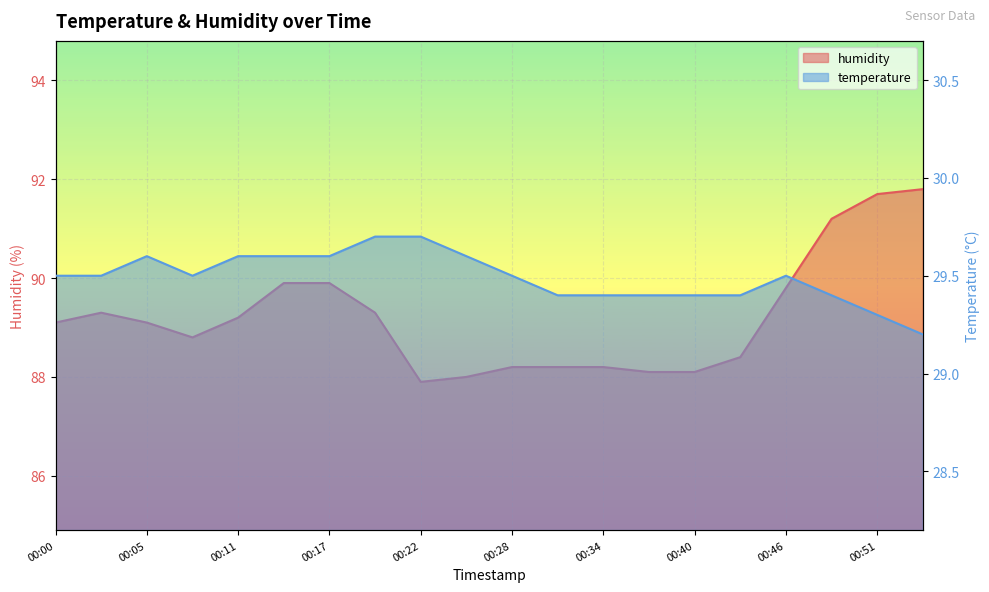

Reading right to left, list all the values displayed in this chart.

humidity: 00:54=91.8	00:51=91.7	00:48=91.2	00:46=89.8	00:43=88.4	00:40=88.1	00:37=88.1	00:34=88.2	00:31=88.2	00:28=88.2	00:25=88.0	00:22=87.9	00:19=89.3	00:17=89.9	00:14=89.9	00:11=89.2	00:08=88.8	00:05=89.1	00:03=89.3	00:00=89.1
temperature: 00:54=29.2	00:51=29.3	00:48=29.4	00:46=29.5	00:43=29.4	00:40=29.4	00:37=29.4	00:34=29.4	00:31=29.4	00:28=29.5	00:25=29.6	00:22=29.7	00:19=29.7	00:17=29.6	00:14=29.6	00:11=29.6	00:08=29.5	00:05=29.6	00:03=29.5	00:00=29.5